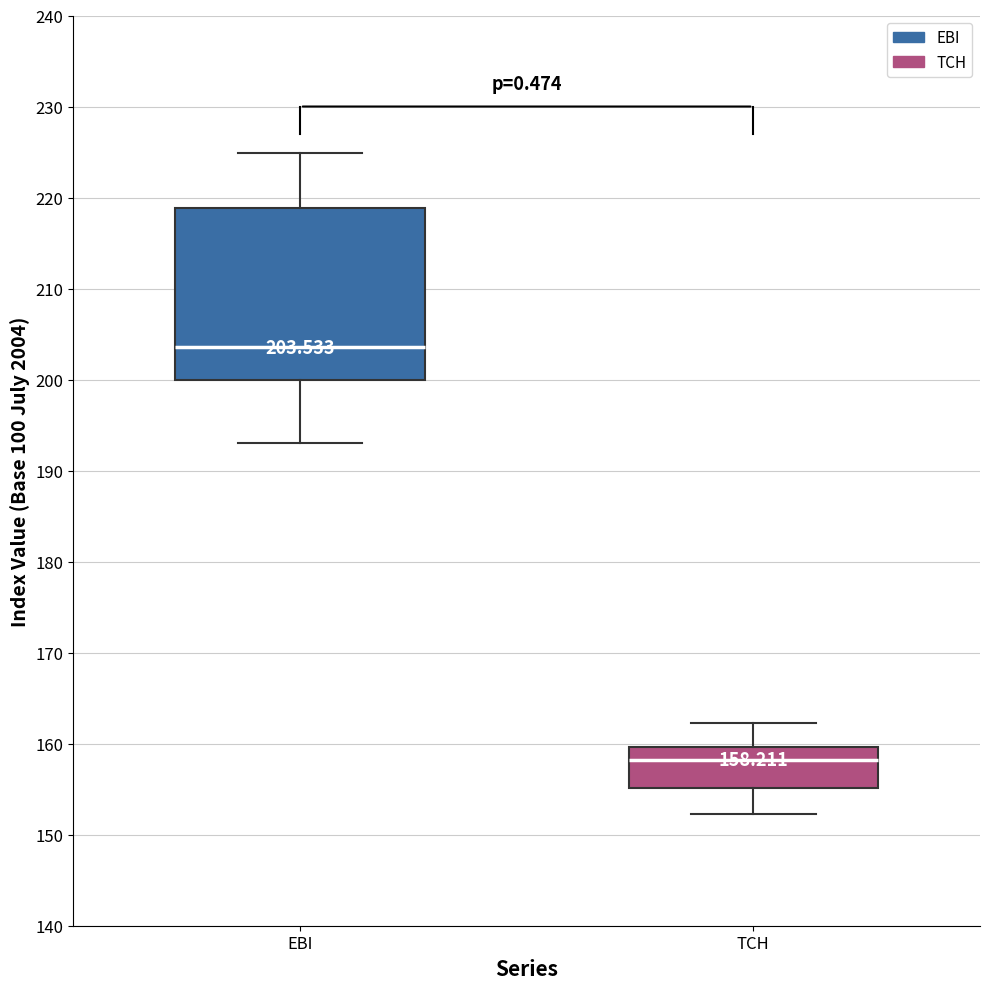

Which box's median line is the lowest?

TCH